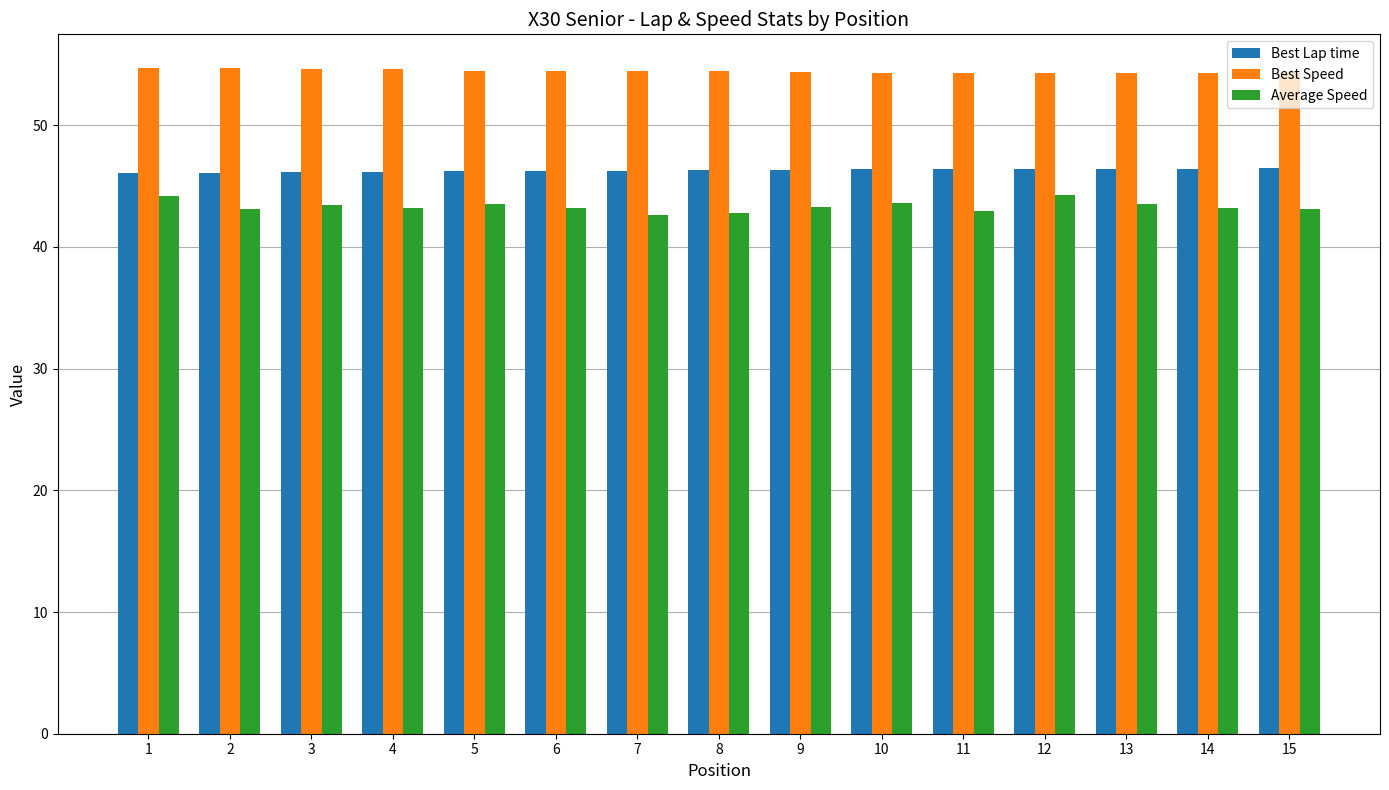

Is it true that Best Lap time equals 46.1 at 3?

True